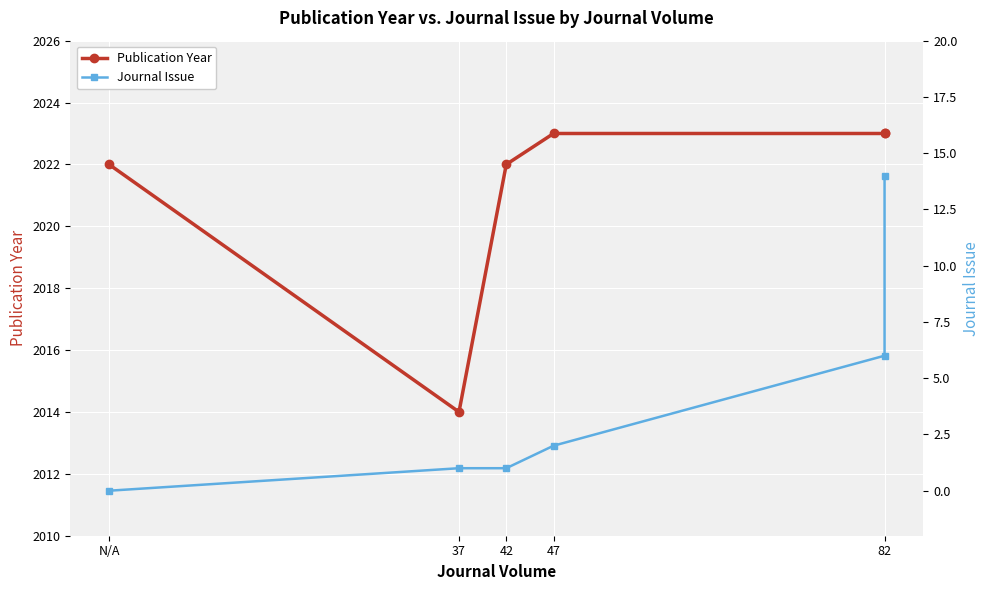

What is the difference between the highest and lowest values at 82?

2017